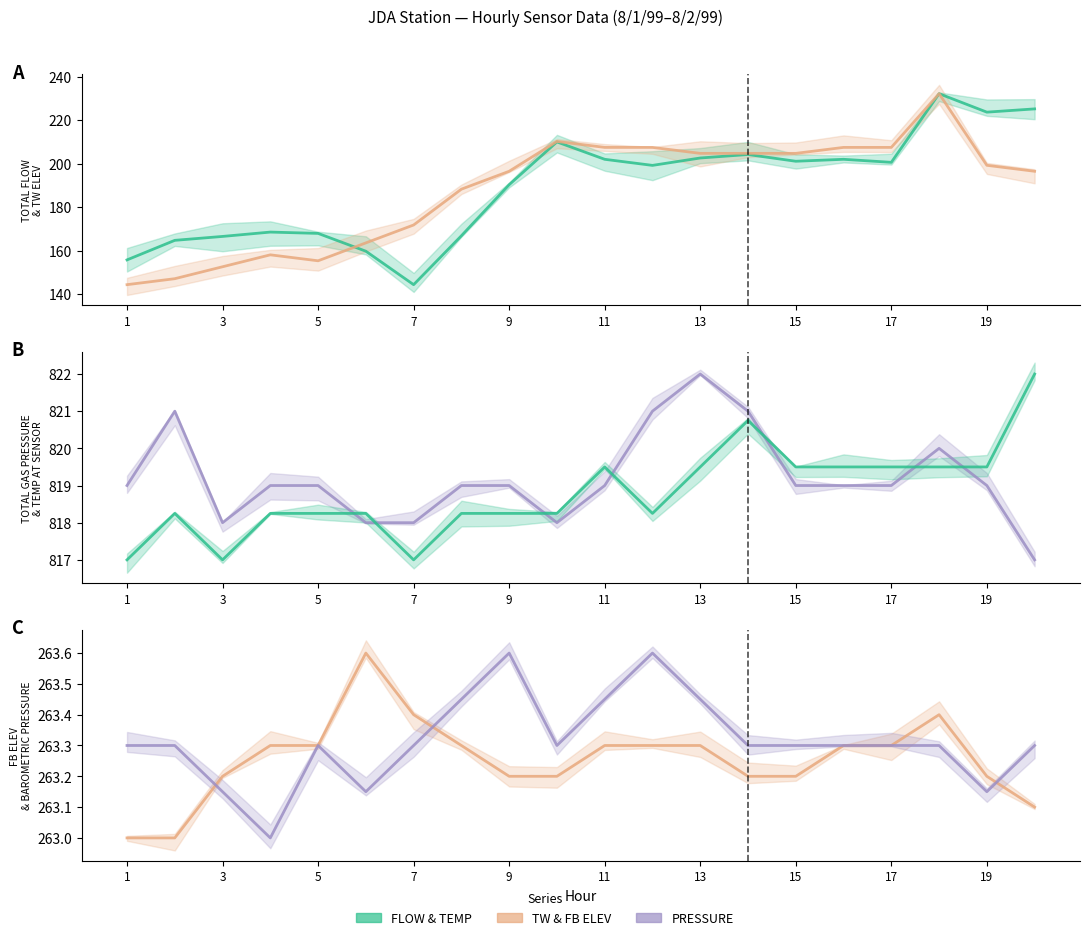

True or false: FB ELEV and TOTAL GAS PRESSURE intersect in this chart.

False